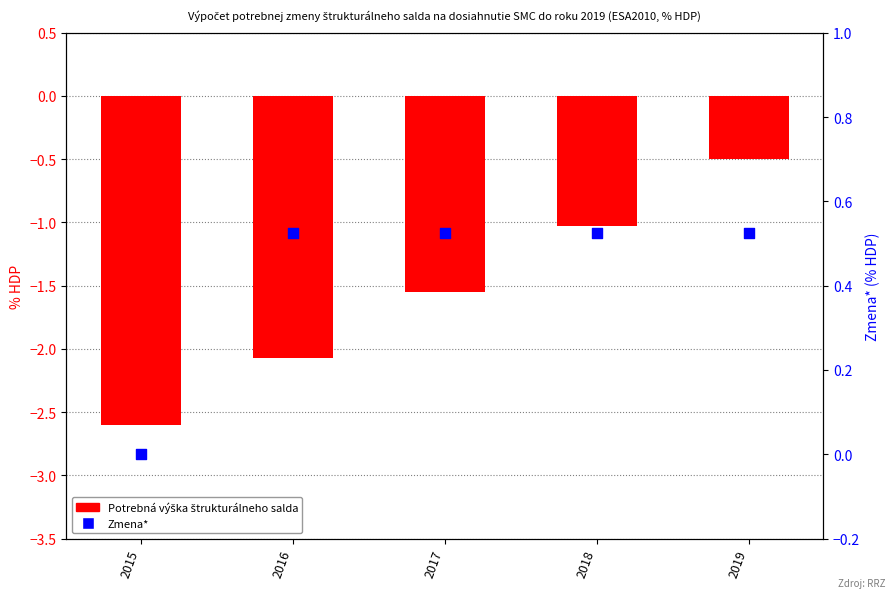

At which category is the sum across all series the highest?

2019